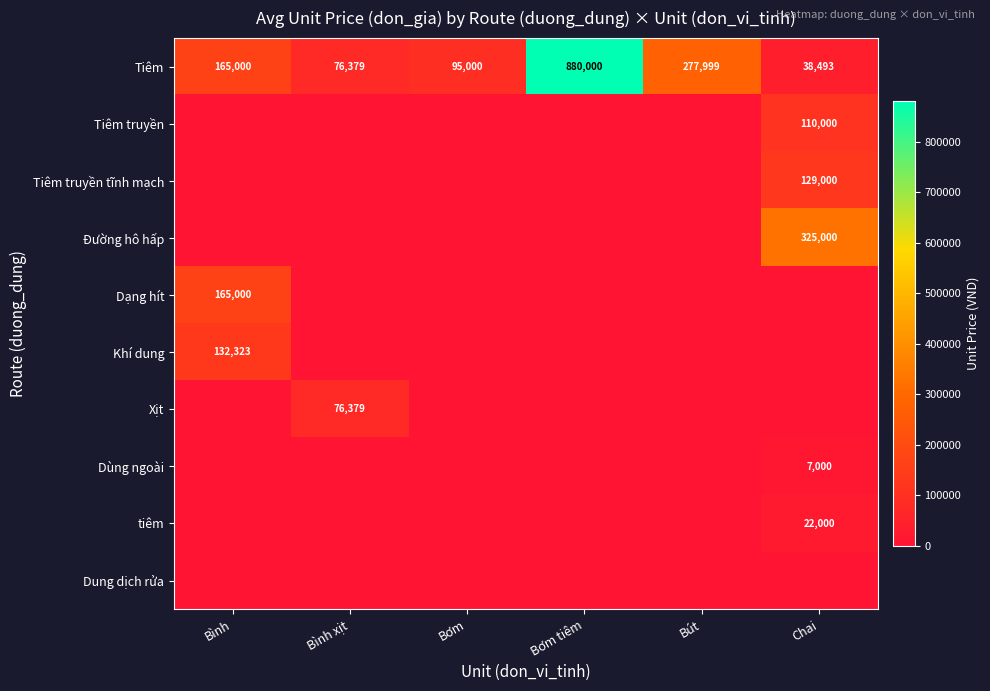

Is it true that Tiêm equals 23345 at Bình xịt?

False